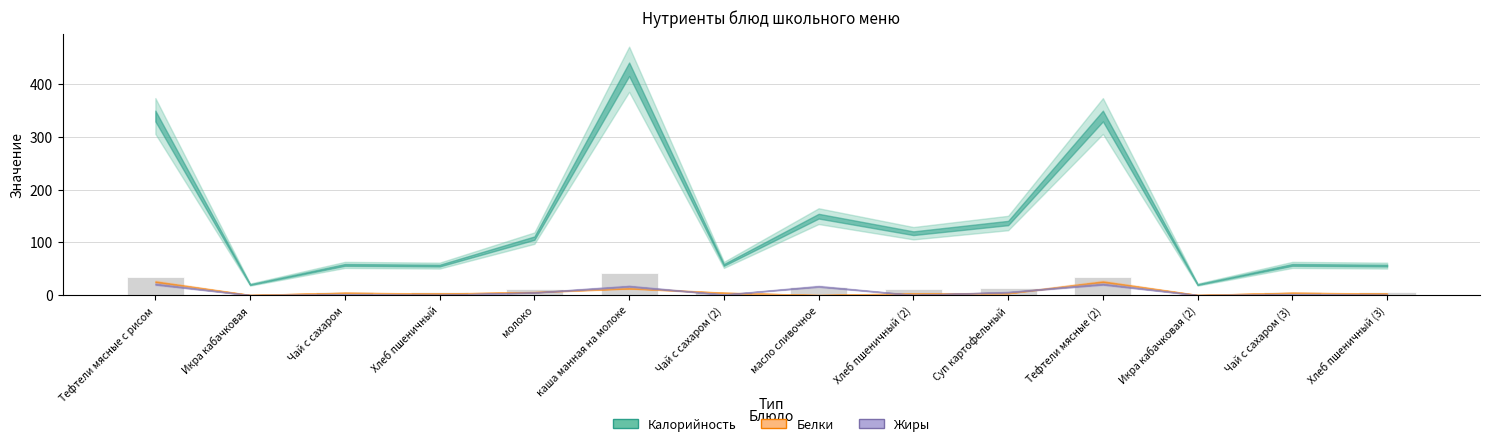

The chart shows a value of 5.7 at Чай с сахаром (3). True or false?

True